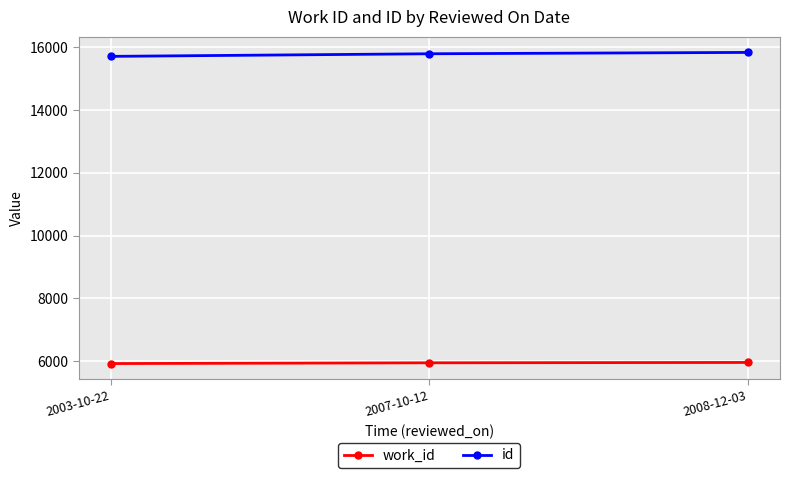

What is the total value across all series at 2003-10-22?

21636